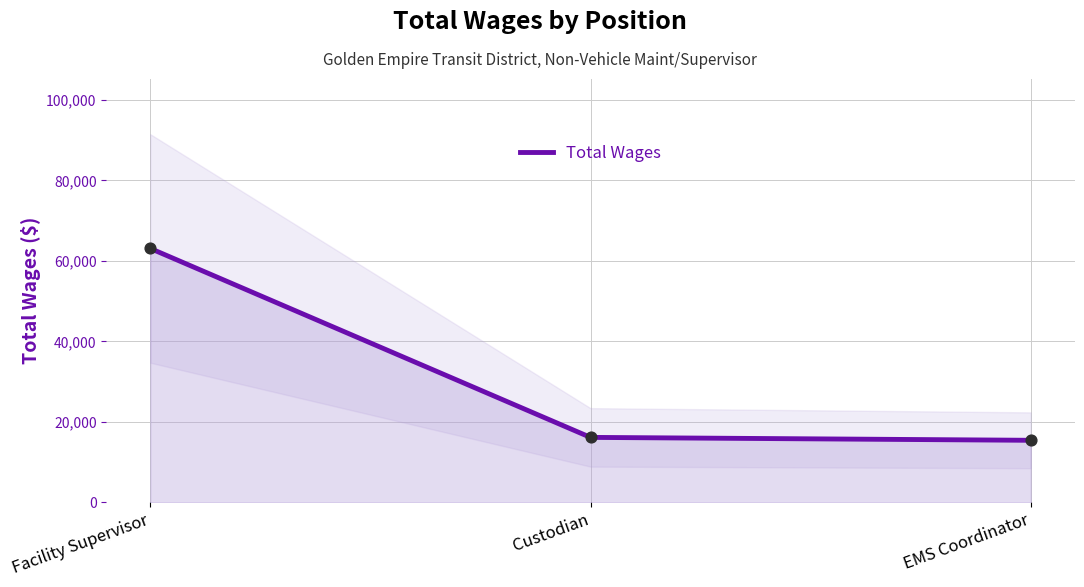

What is the change in value from Custodian to EMS Coordinator?

-724